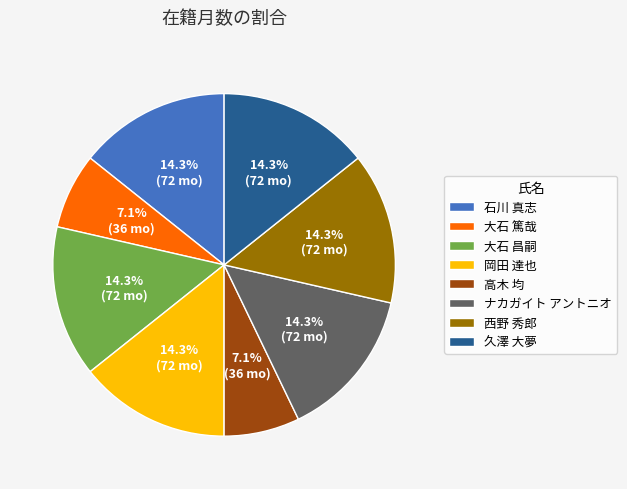

Approximately how many times larger is the value at 久澤 大夢 compared to 岡田 達也?

1.0